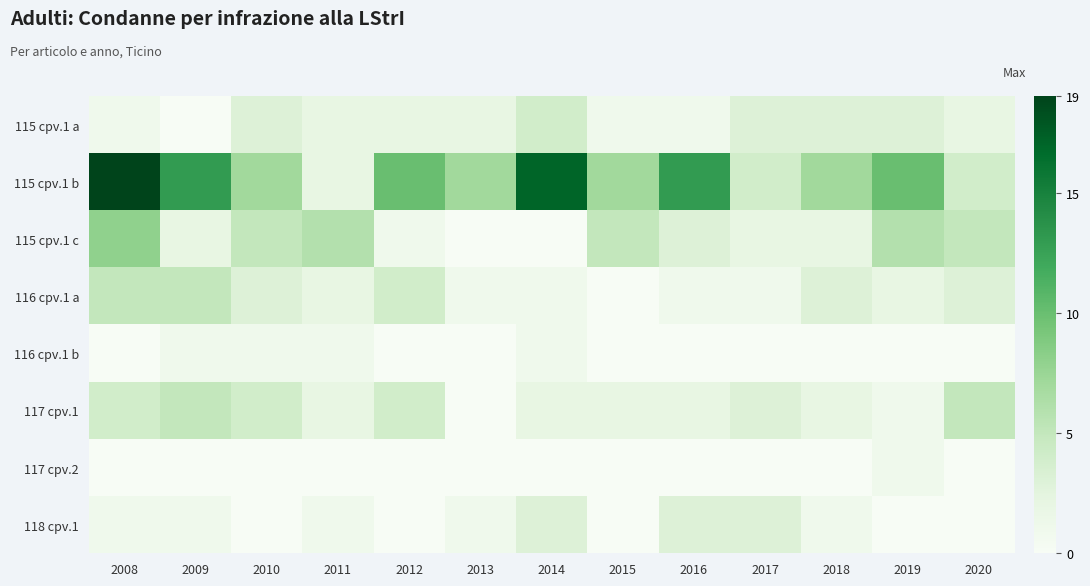

At how many categories does at least one series exceed 10?

4